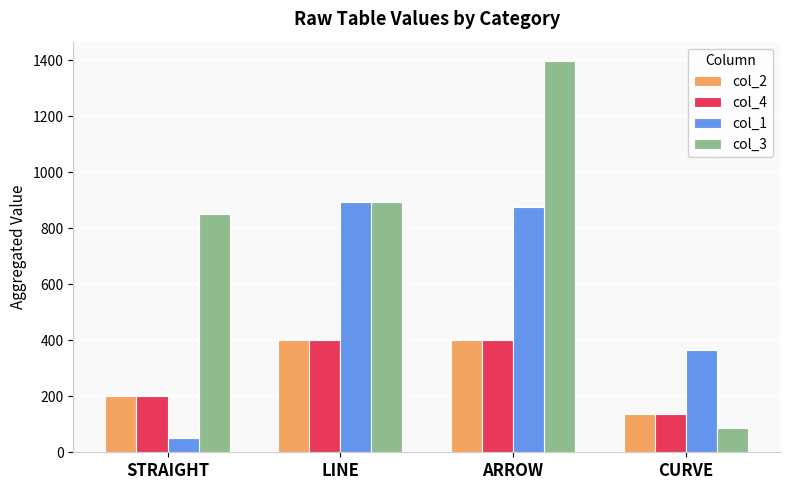

How many series are shown in this chart?

4